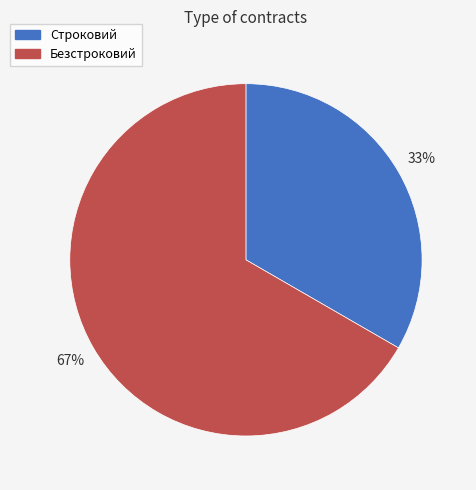

What is the largest slice in the pie chart?

Безстроковий